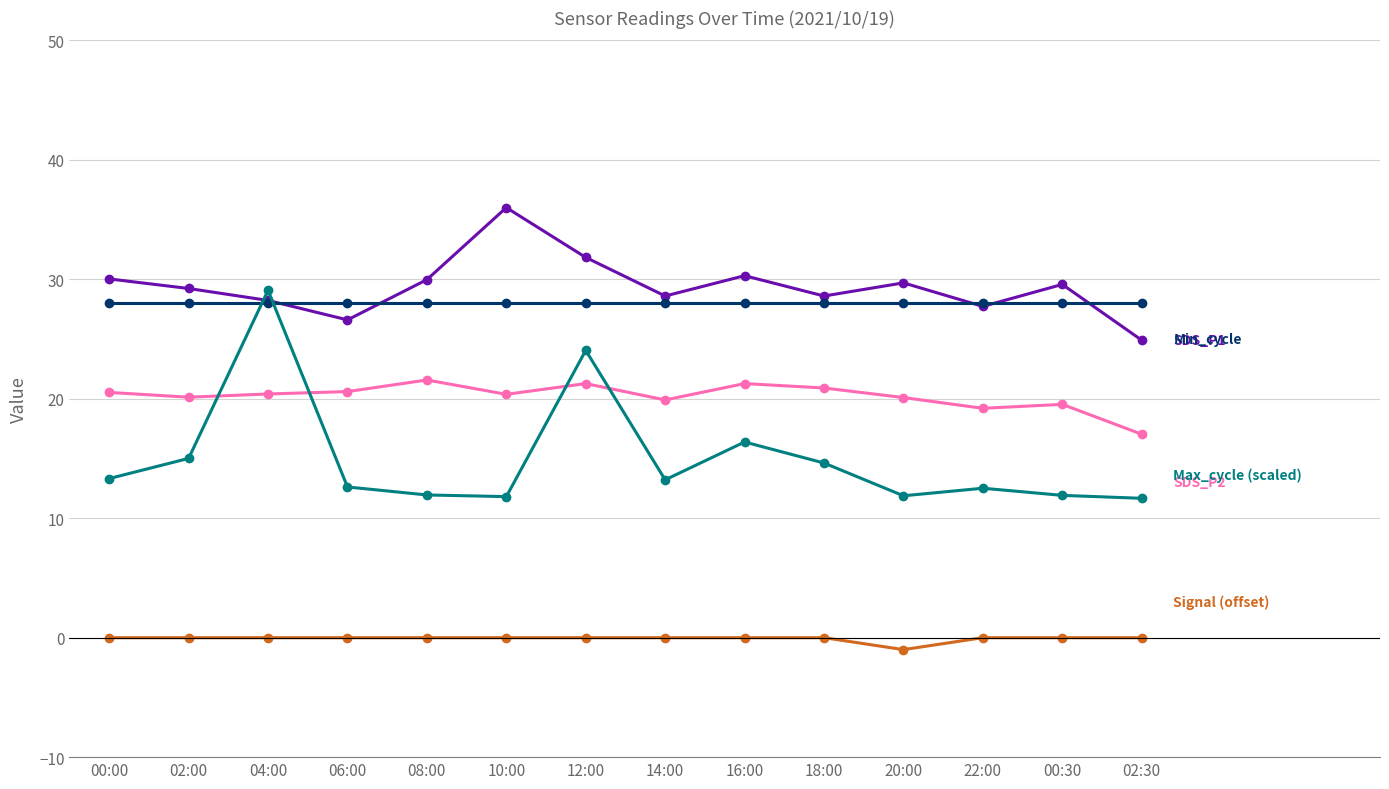

What is the spread (max minus min) of values at 00:30?

29.6